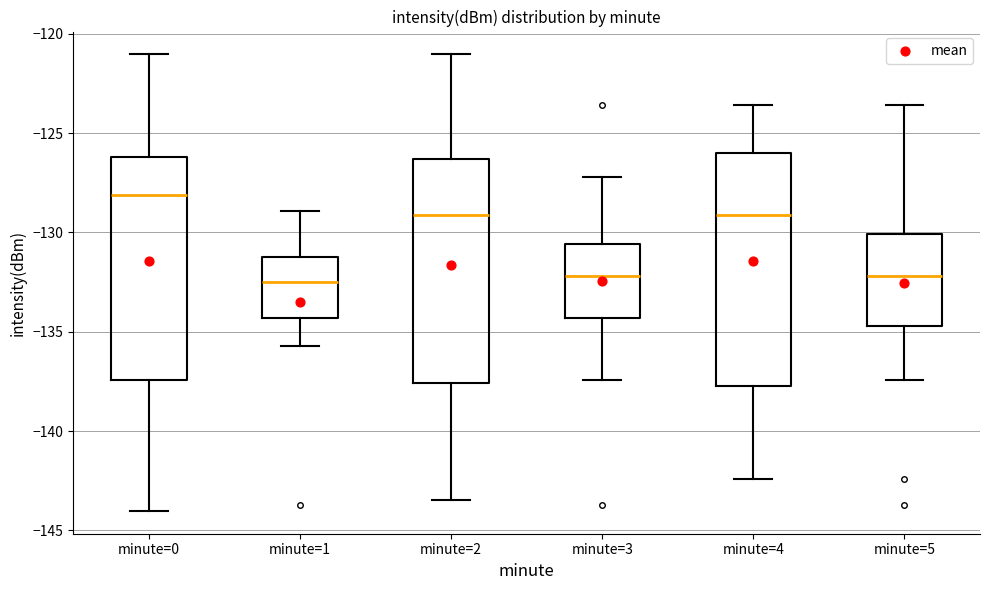

Reading left to right, transcribe this box plot: for each box, give where its median line is, the range the box spans, and where its two whiskers end, as read against the y-axis. The values are not printed on the chart, so give them approximately, as read against the axis.

minute=0: median -128.0, box -137.5 to -126.0, whiskers -144.0 to -121.0
minute=1: median -132.5, box -134.5 to -131.0, whiskers -135.5 to -129.0
minute=2: median -129.0, box -137.5 to -126.5, whiskers -143.5 to -121.0
minute=3: median -132.0, box -134.5 to -130.5, whiskers -137.5 to -127.0
minute=4: median -129.0, box -137.5 to -126.0, whiskers -142.5 to -123.5
minute=5: median -132.0, box -134.5 to -130.0, whiskers -137.5 to -123.5